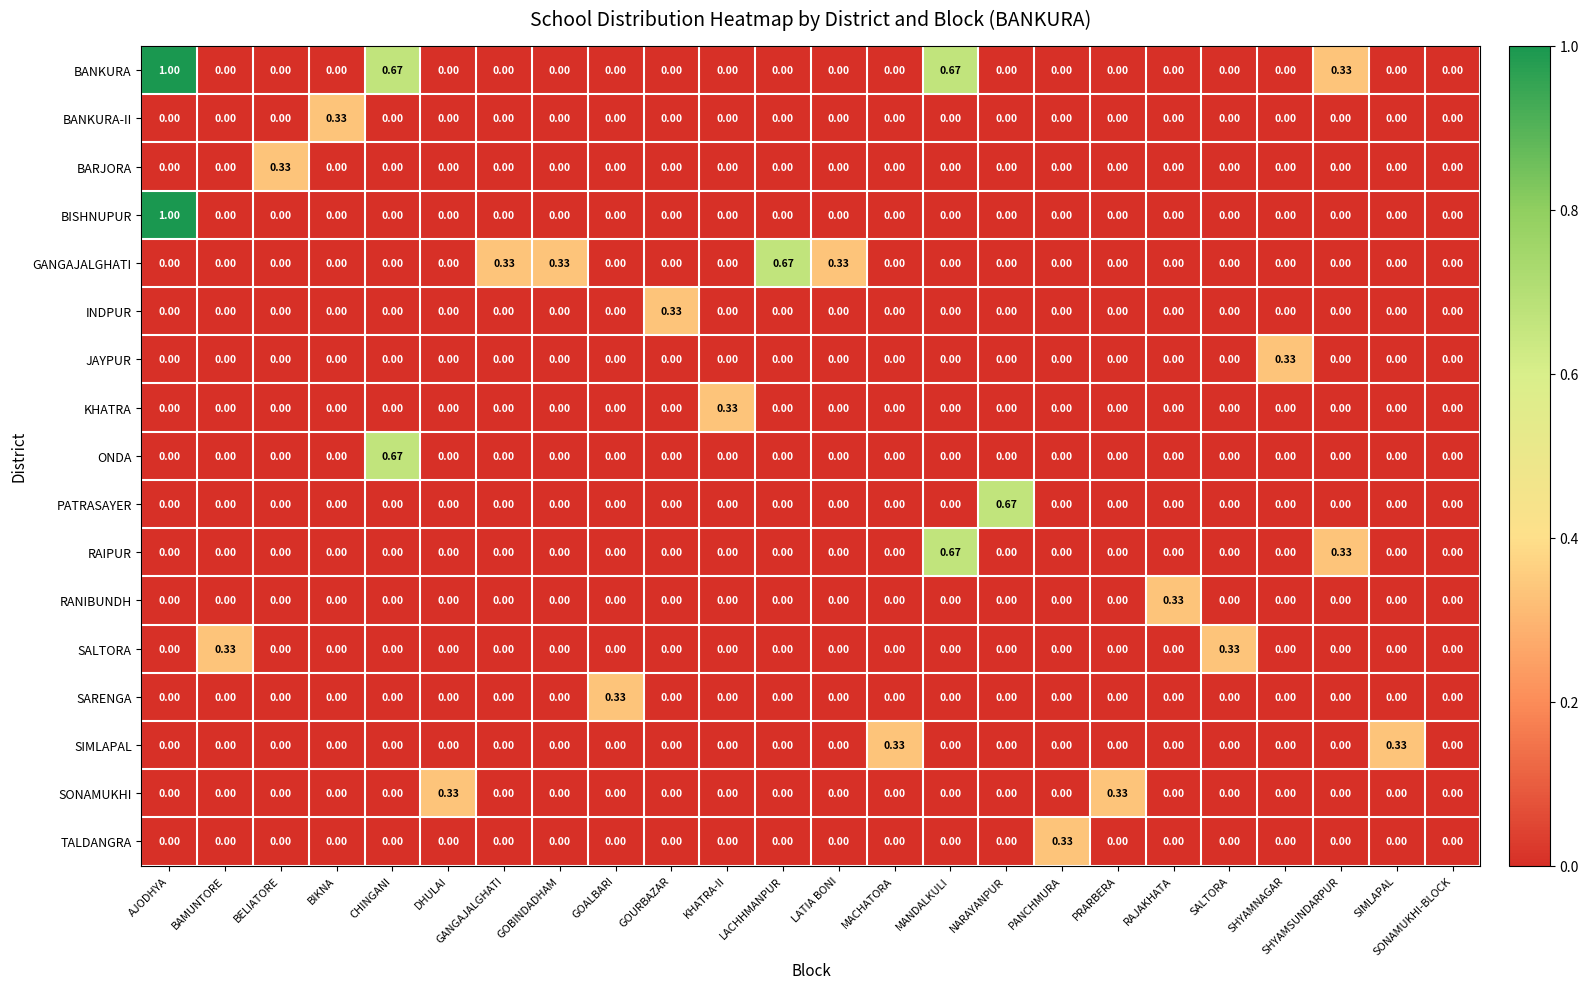

Which series has the largest total across all categories?

BANKURA